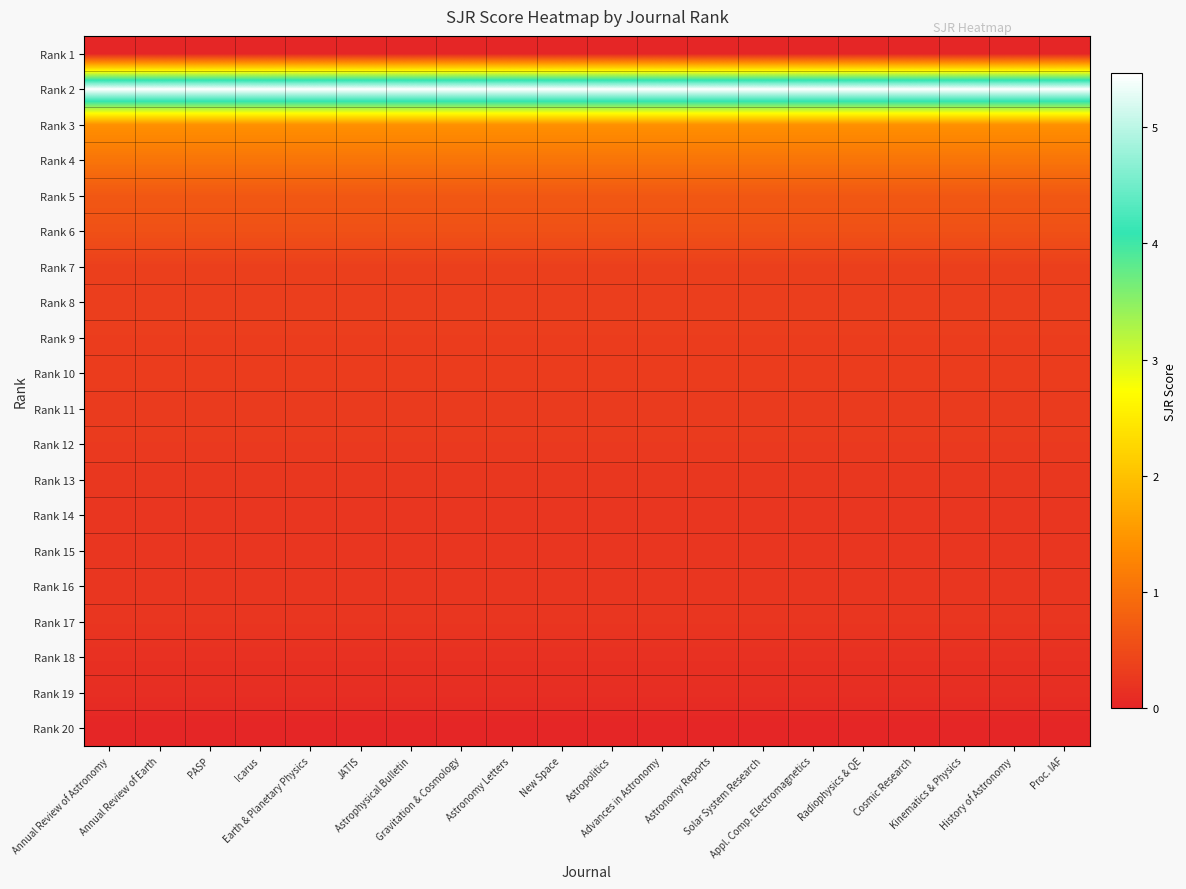

Count the number of data series in this chart.

20